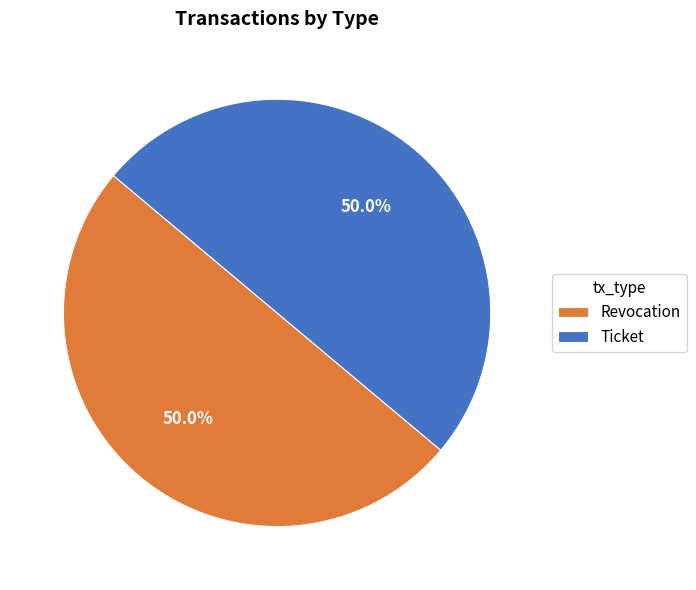

Approximately how many times larger is the value at Ticket compared to Revocation?

1.0